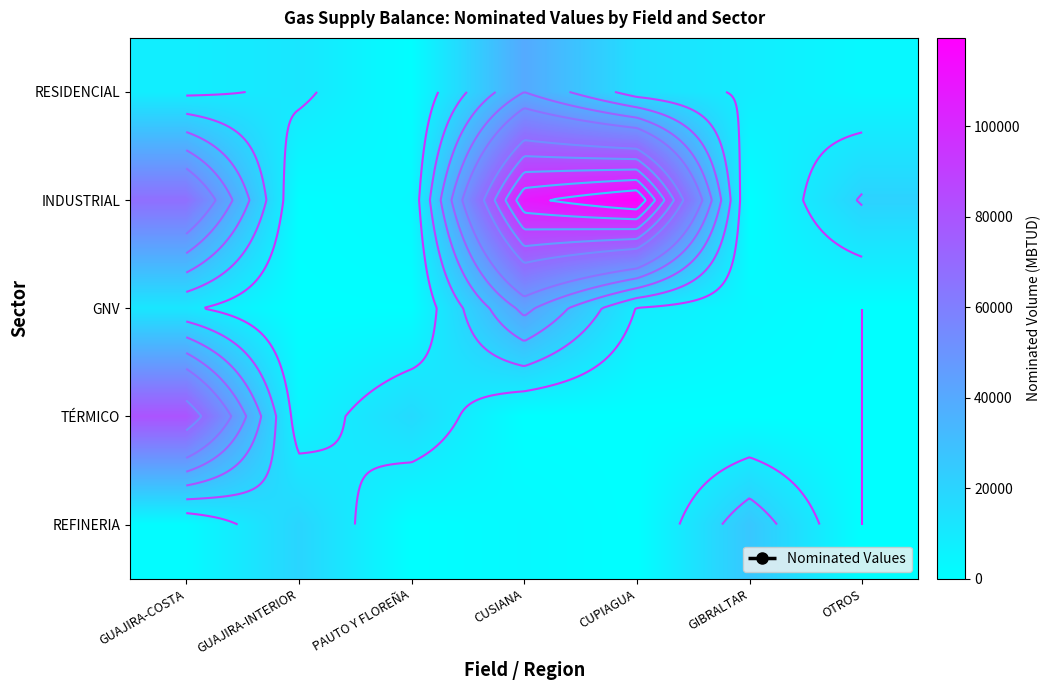

Which series has the largest total across all categories?

INDUSTRIAL